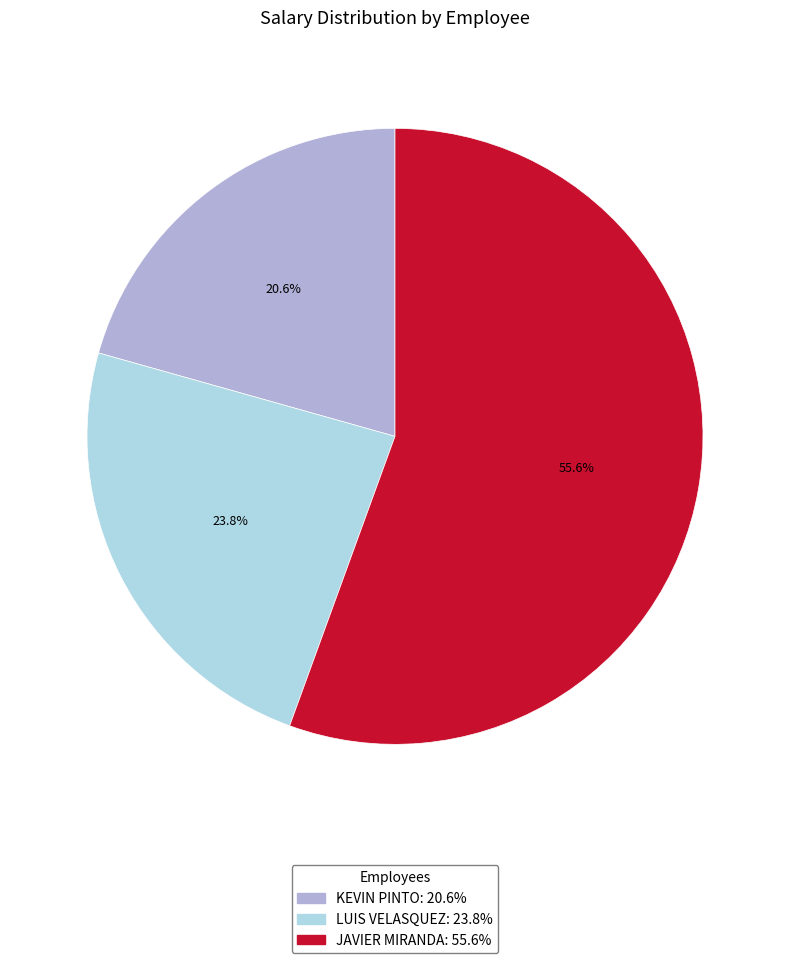

Does LUIS VELASQUEZ account for over 50% of the chart?

No